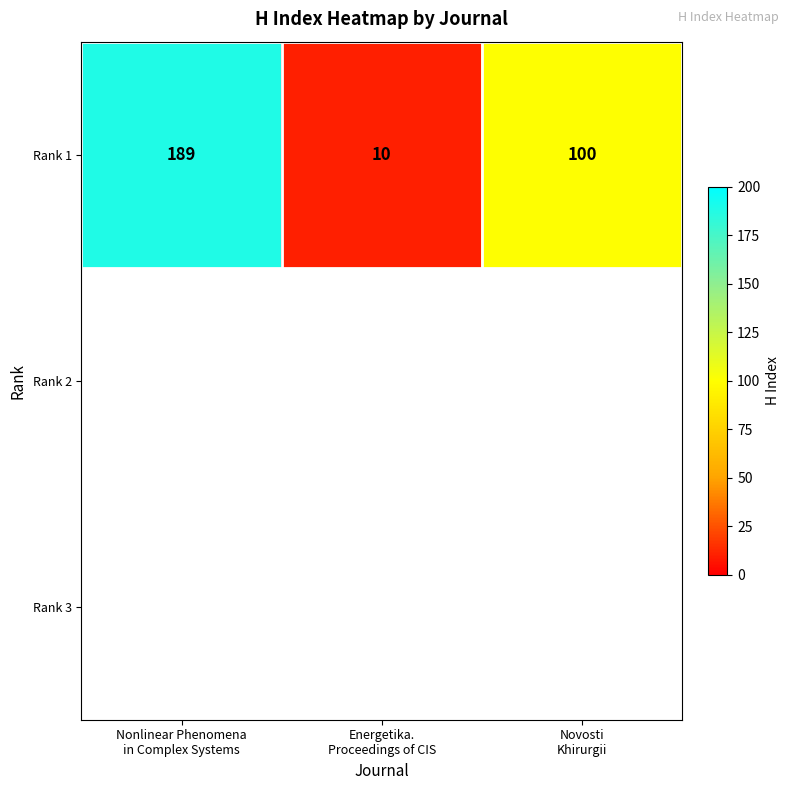

List the labels in order of value, largest first.

Nonlinear Phenomena
in Complex Systems, Novosti
Khirurgii, Energetika.
Proceedings of CIS